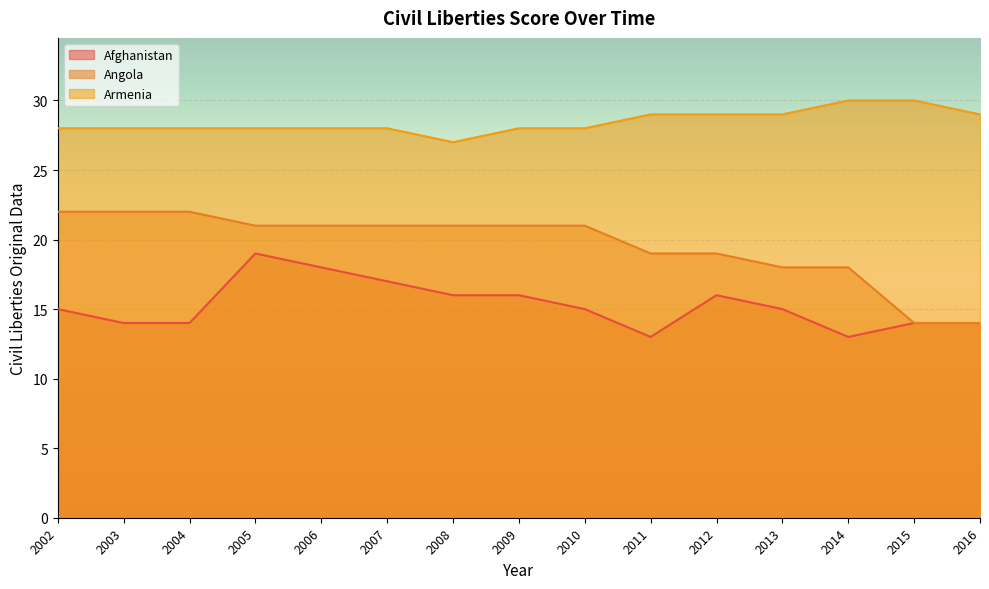

True or false: Armenia and Angola cross at least once.

False